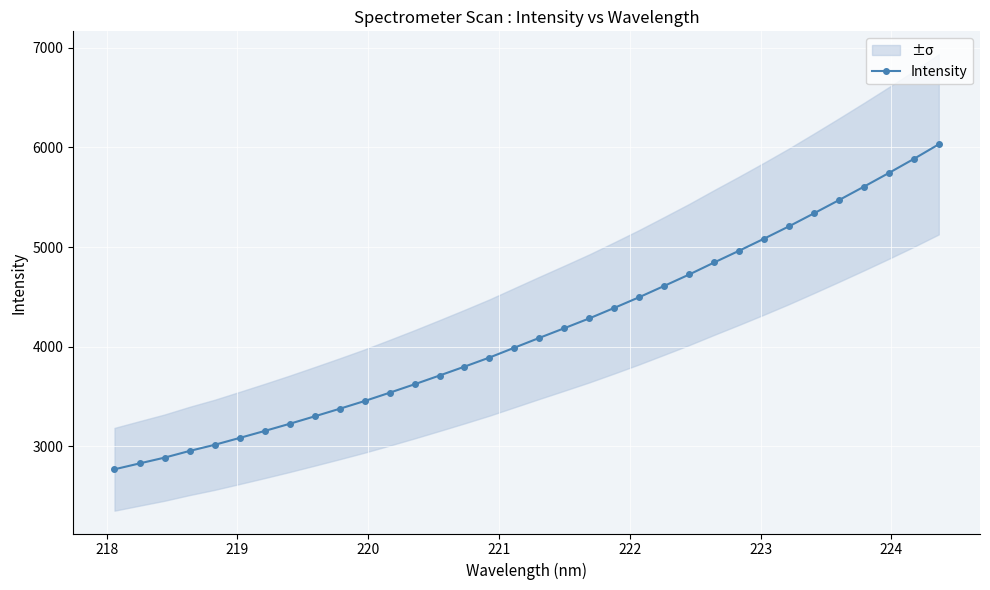

What is the highest value of the Intensity series?

6031.7